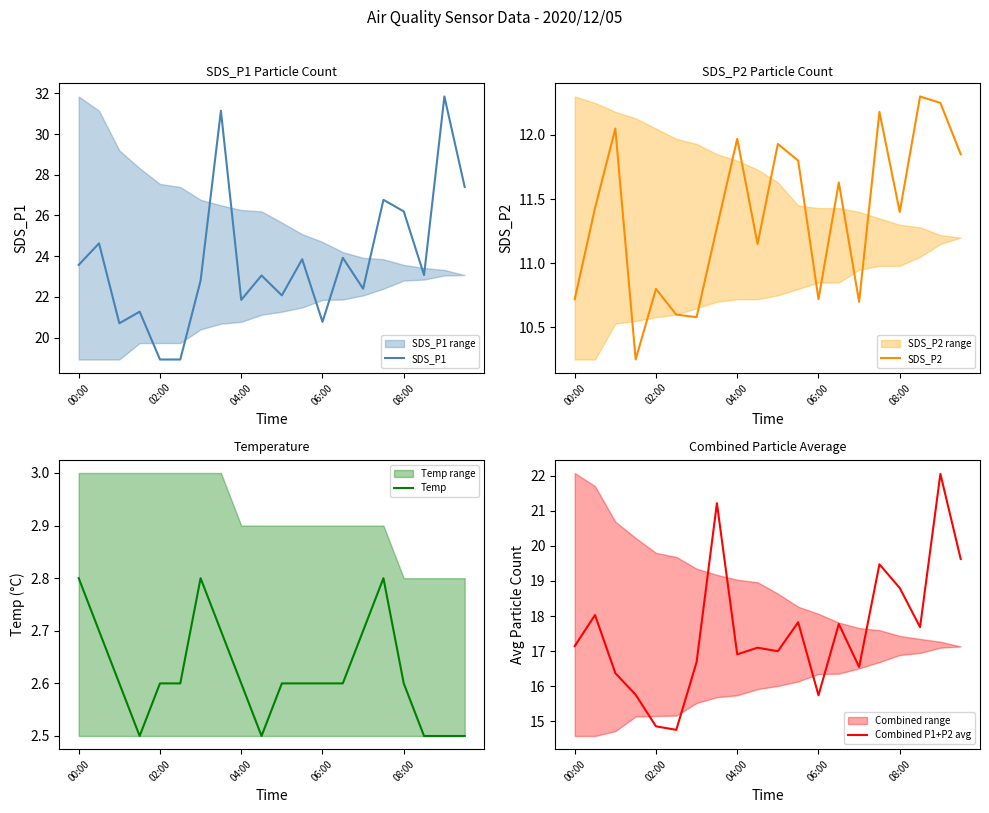

What is the maximum value for SDS_P1?

31.9